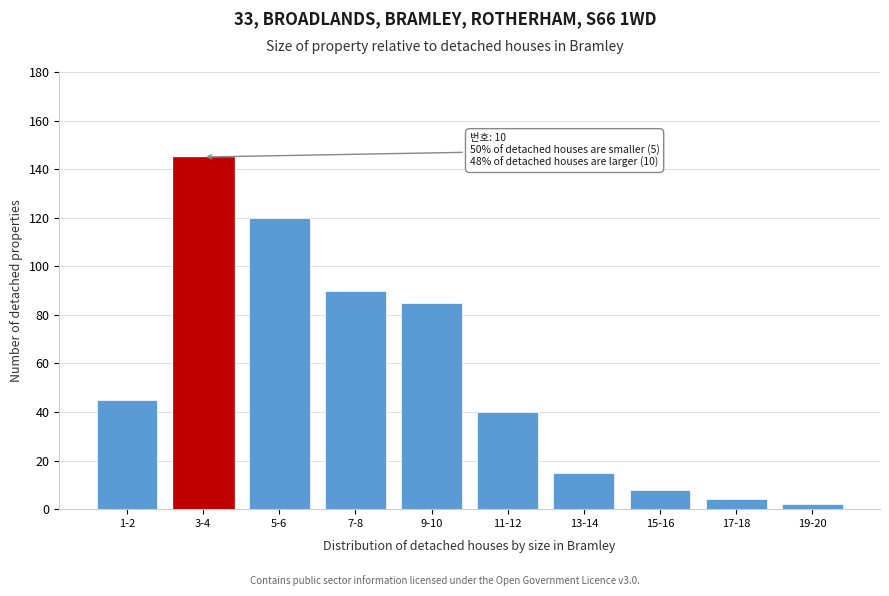

Reading left to right, transcribe all the data shown in this chart.

45	145	120	90	85	40	15	8	4	2